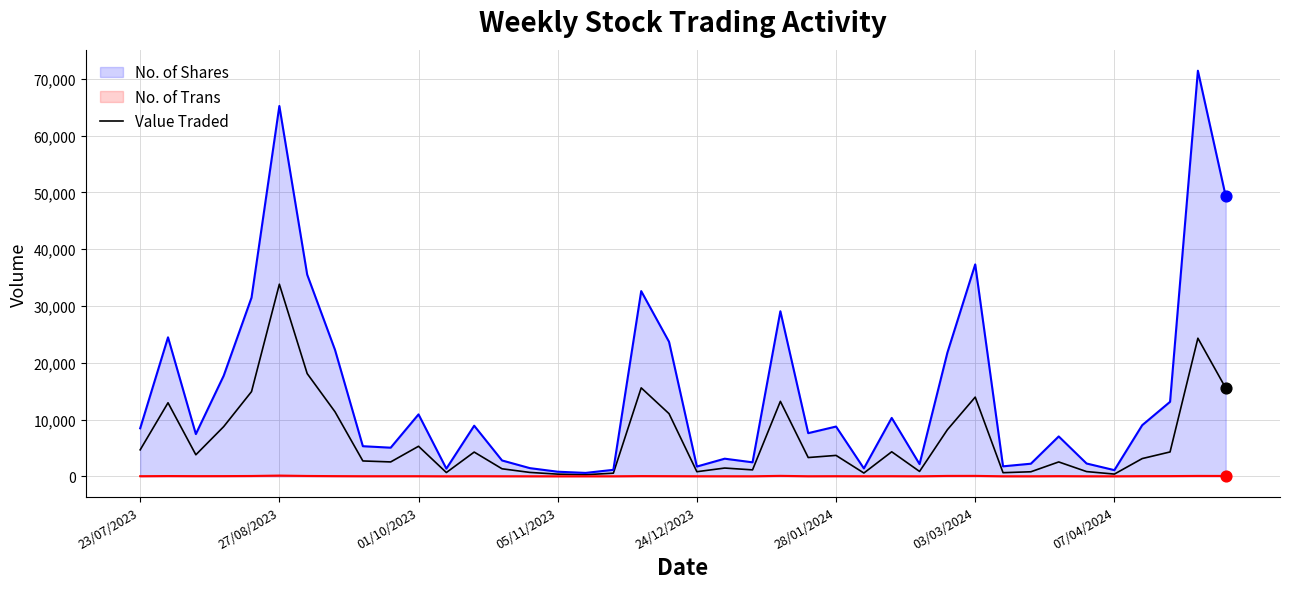

Which series reaches the maximum Y coordinate?

No. of Shares